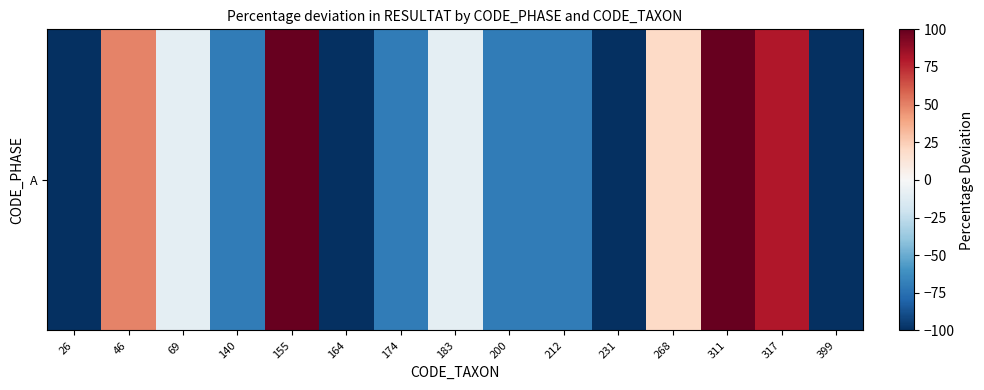

At which label is the value closest to 0?

69